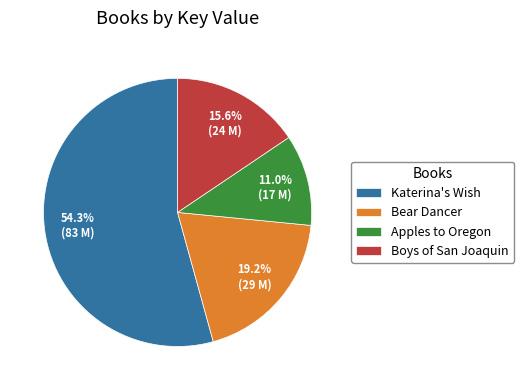

Rank the categories by value from lowest to highest.

Apples to Oregon, Boys of San Joaquin, Bear Dancer, Katerina's Wish